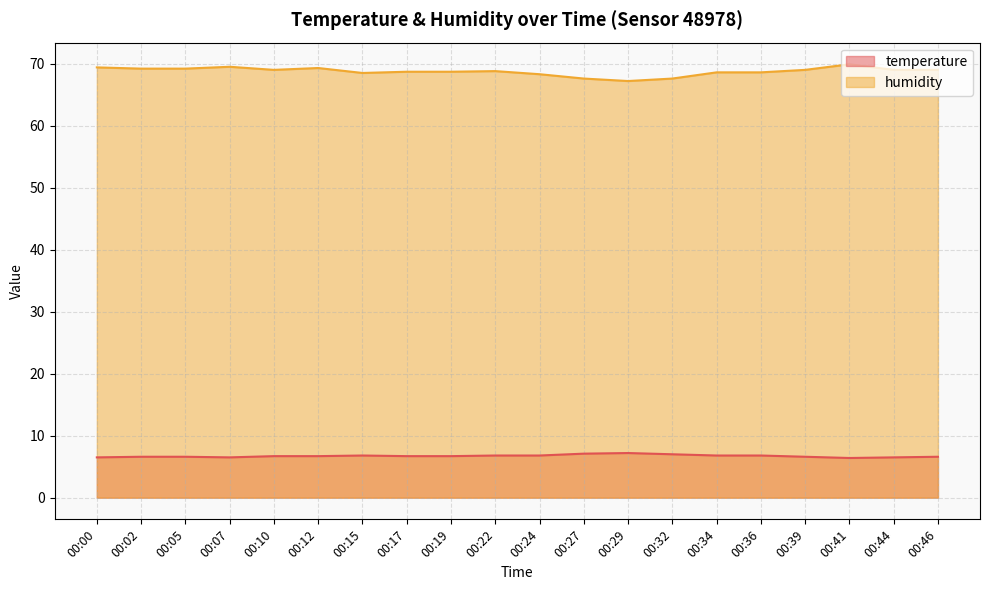

True or false: temperature and humidity intersect in this chart.

False